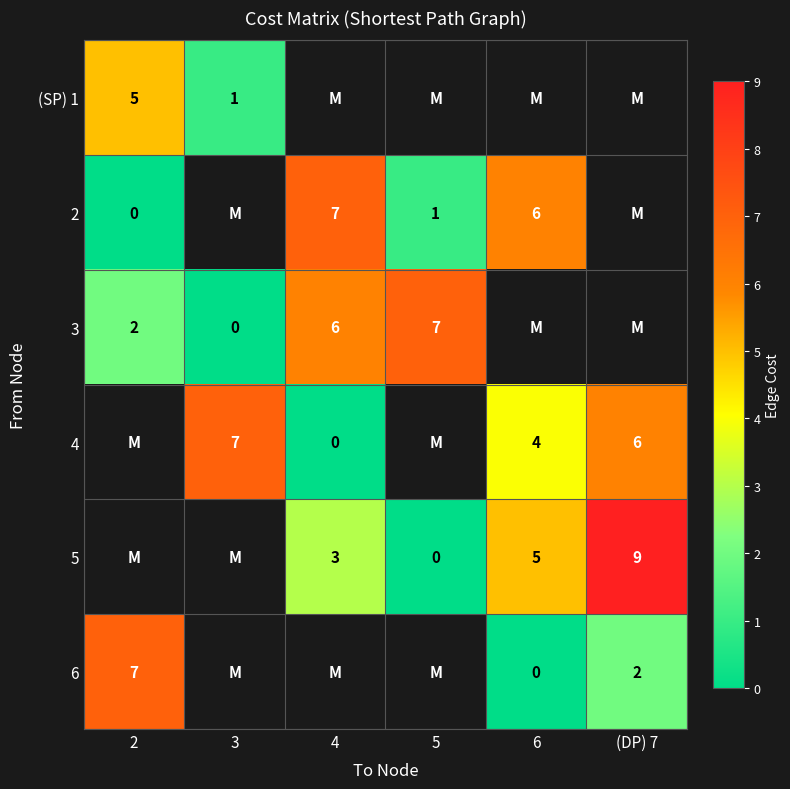

Is it true that 6 equals 1.4 at 2?

False